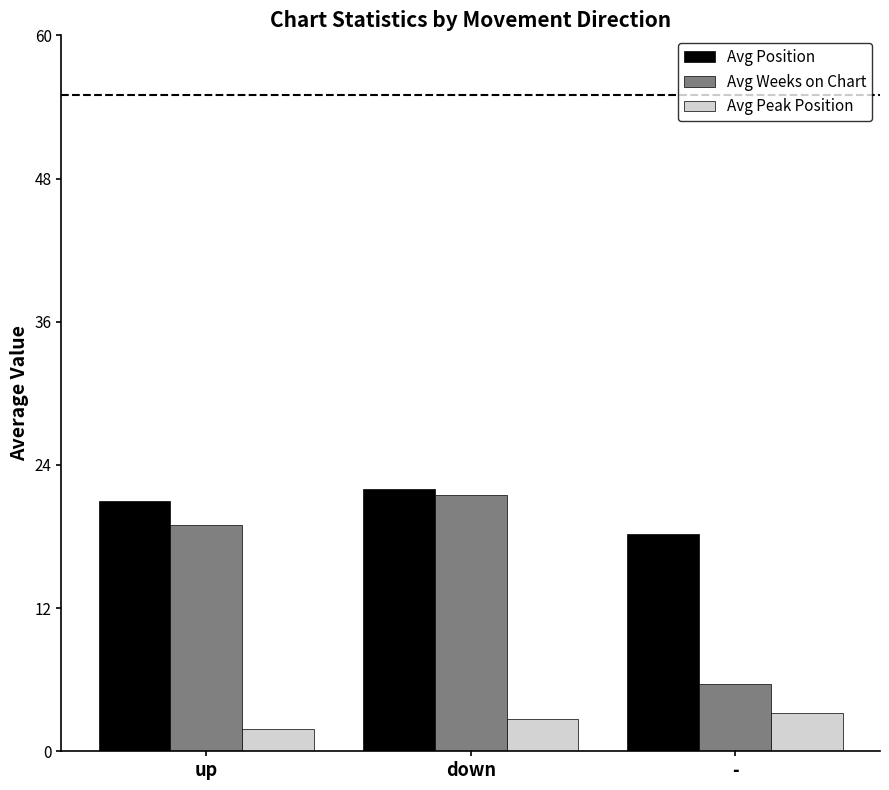

How many bars are there in each group?

3